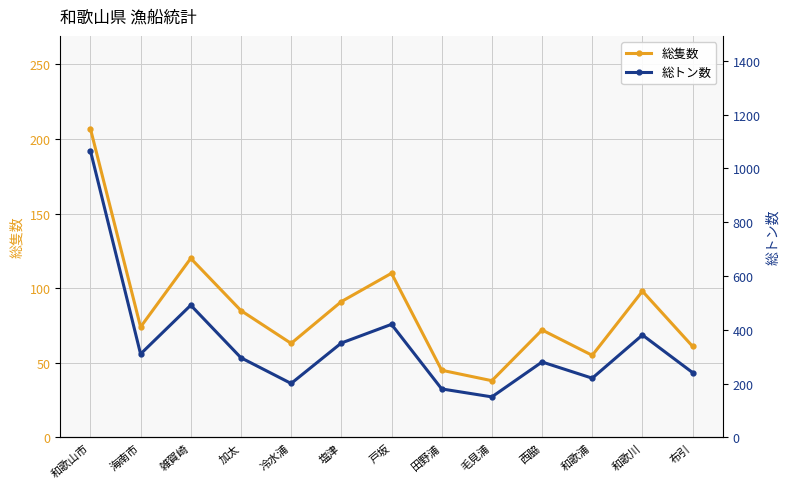

What is the value of the 総隻数 point at the 11th from the left?

55